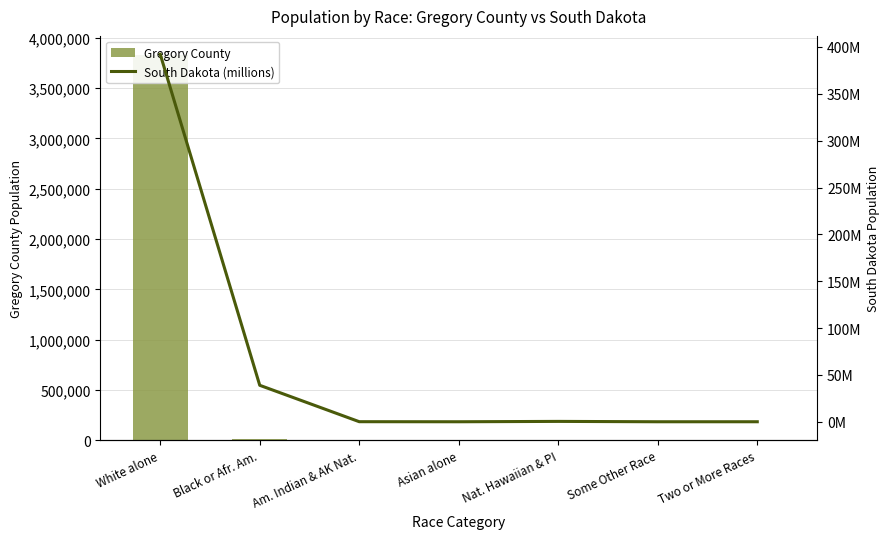

Reading left to right, what are all the values shown in this chart?

Gregory County: 3828699.0	10207.0	320.0	11.0	0.0	10.0	95.0
South Dakota (millions): 392.2	38.9	0.1	0.0	0.4	0.0	0.0